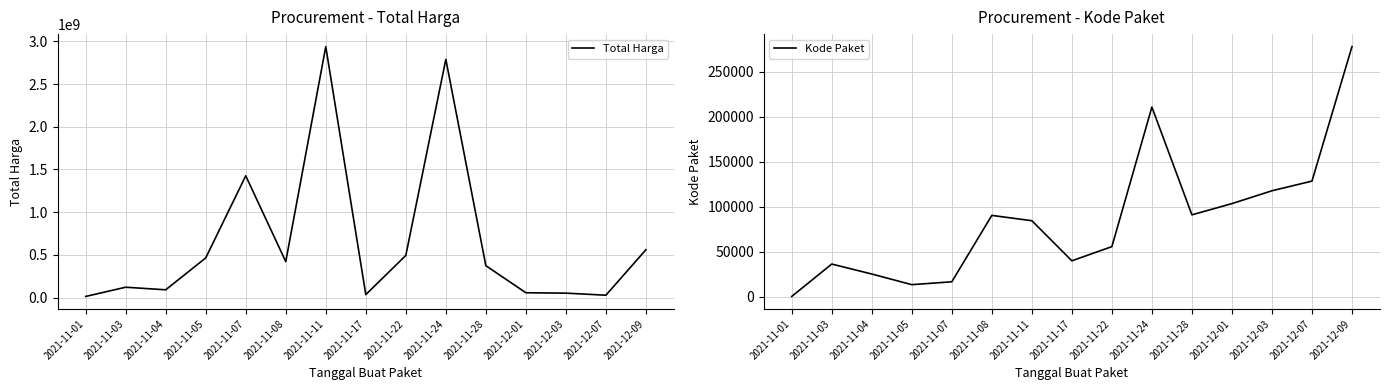

In Kode Paket, how many points are lower than both neighbors (excluding endpoints)?

3